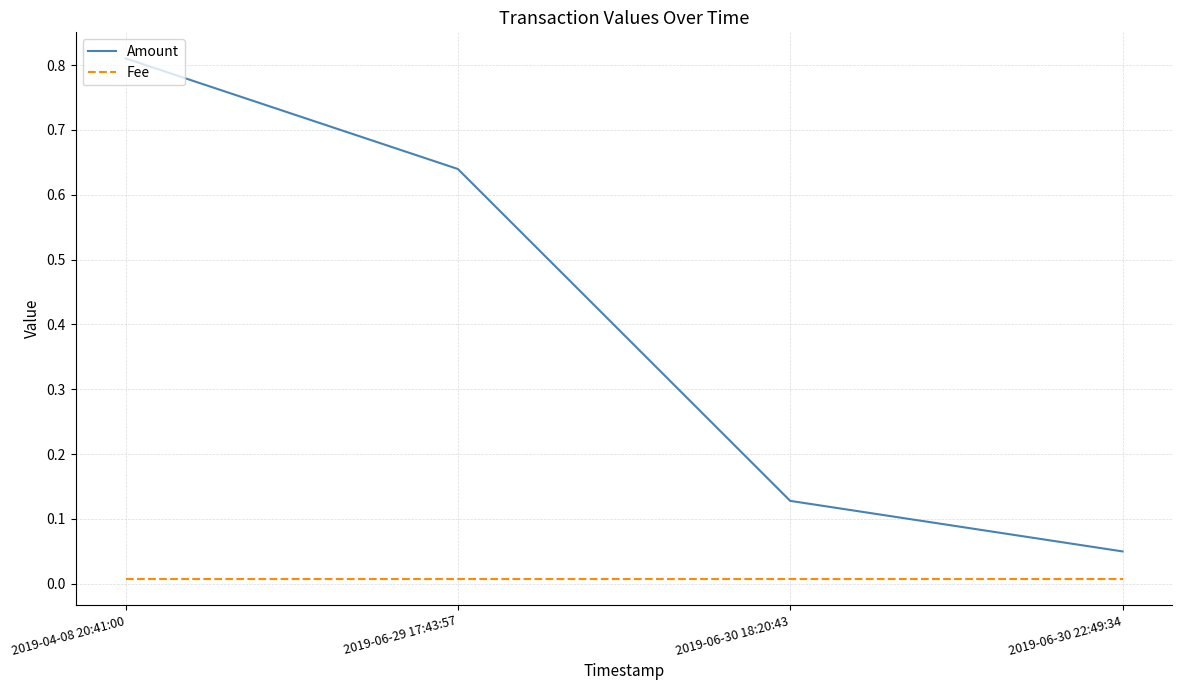

What position from the left is 2019-06-30 18:20:43?

3